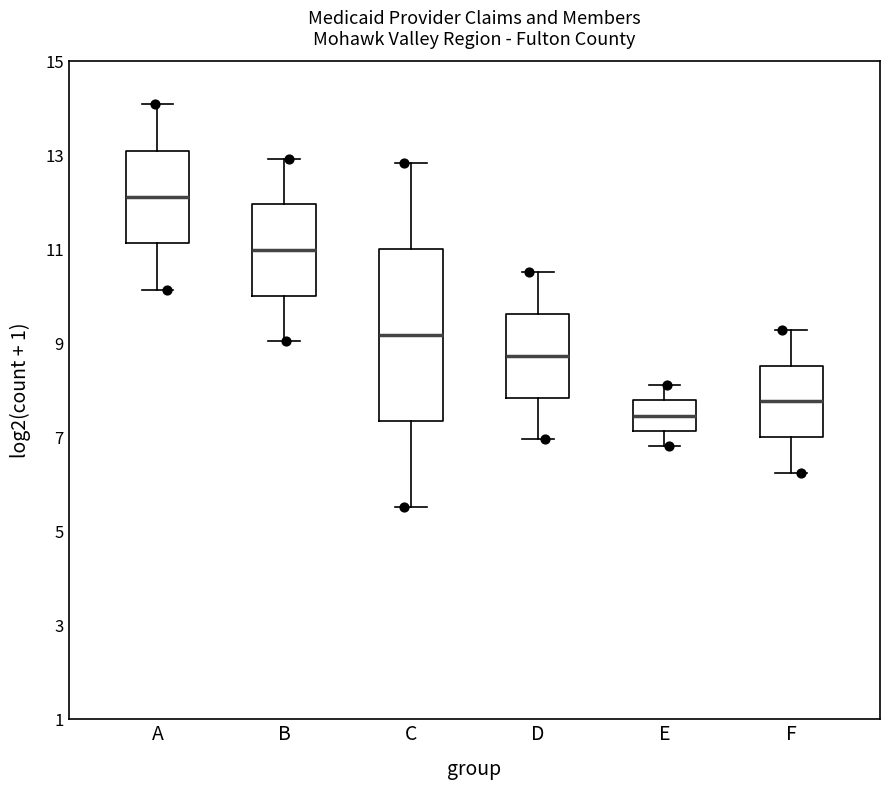

Where does the median line of the box for E sit on the y-axis? The values are not printed on the chart, so give them approximately, as read against the axis.

7.4